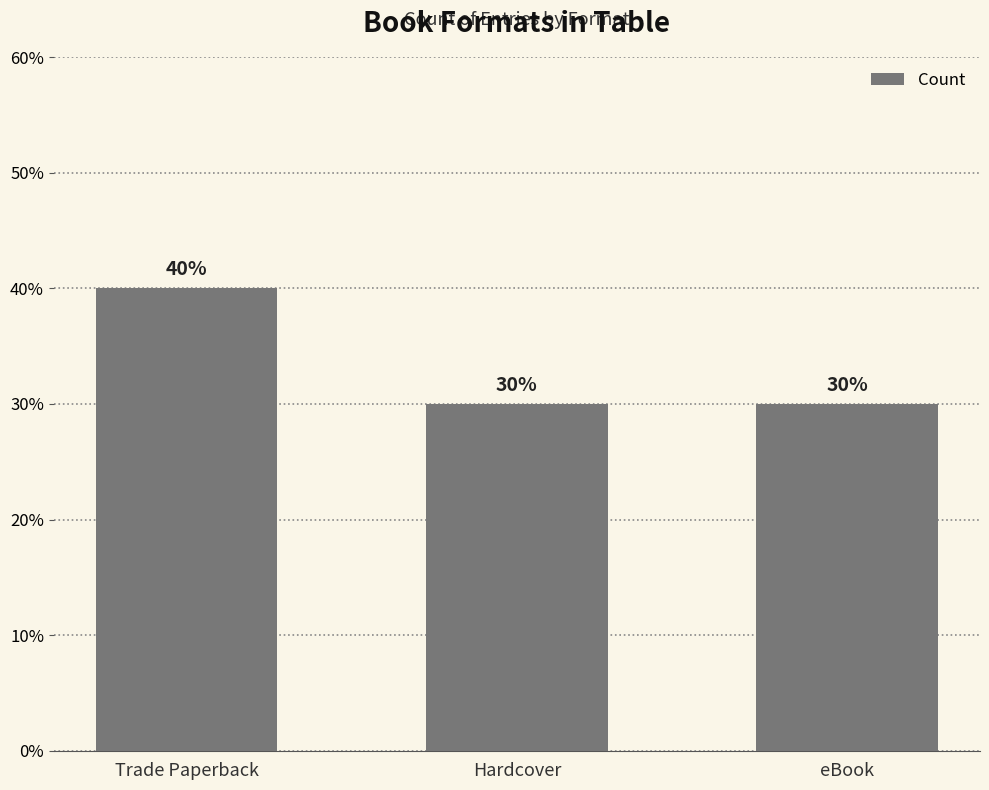

The chart shows a value of 40 at Trade Paperback. True or false?

True